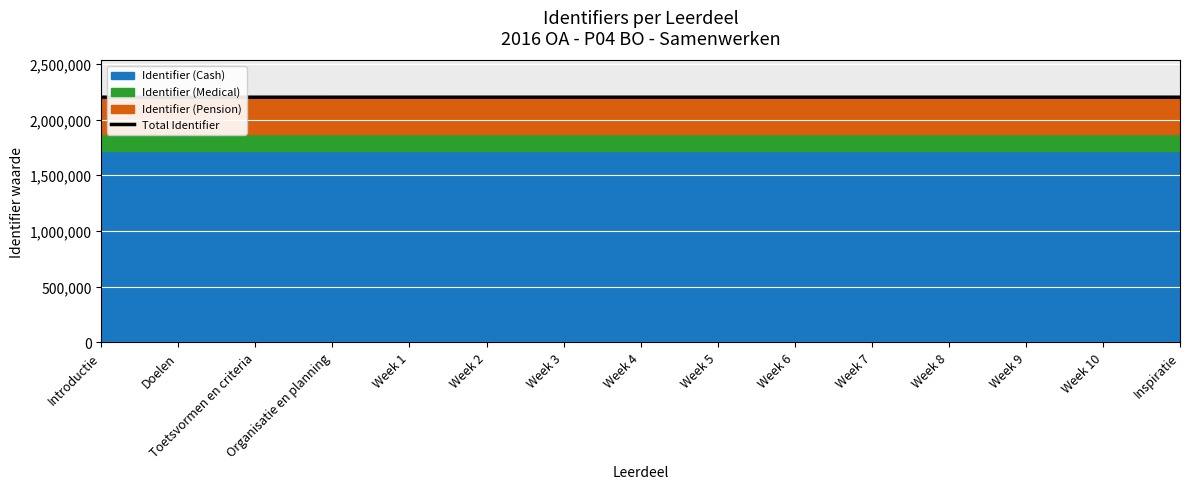

Is it true that the value at Organisatie en planning is 1191882?

False